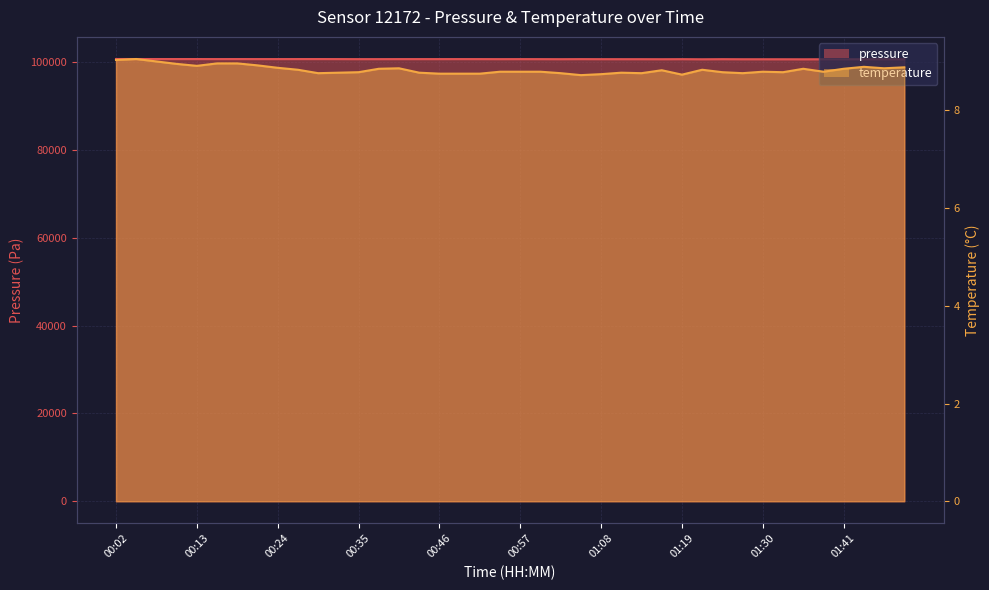

What is the label of the 22nd point from the right?

00:52